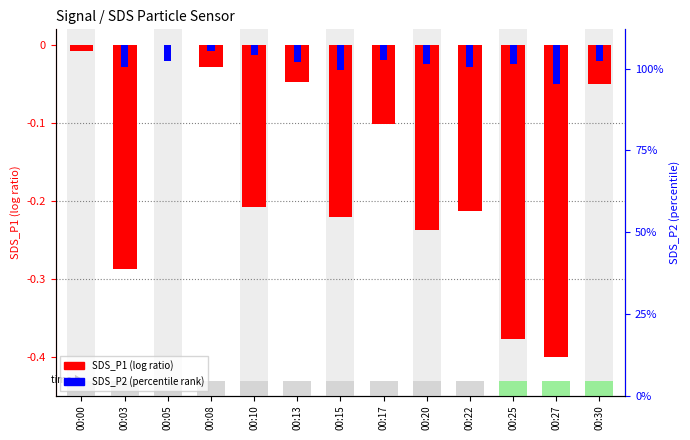

List the labels in order of SDS_P1 (log ratio) value, largest first.

00:05, 00:00, 00:08, 00:13, 00:30, 00:17, 00:10, 00:22, 00:15, 00:20, 00:03, 00:25, 00:27